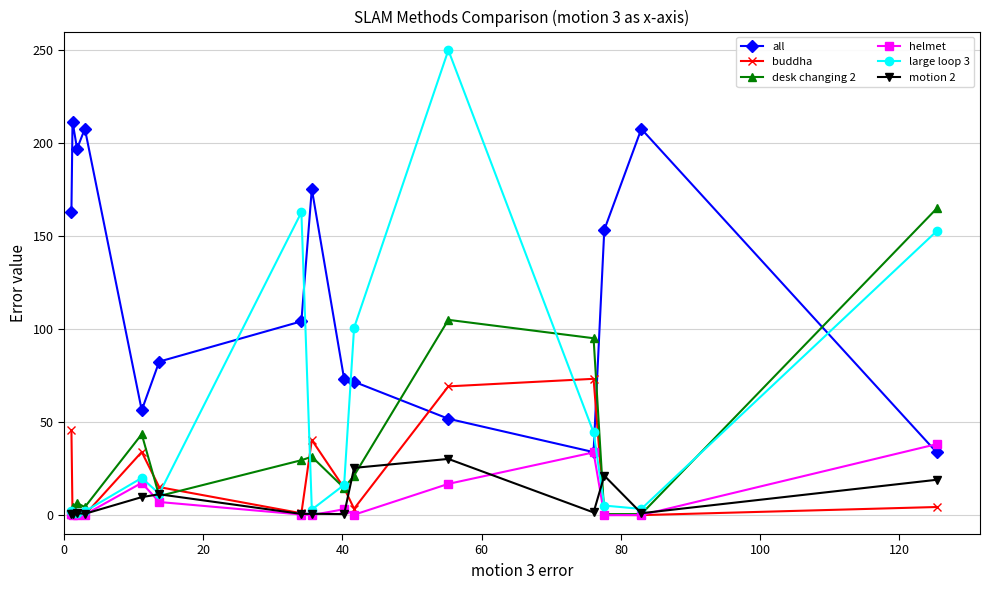

Which series has the largest total across all categories?

all